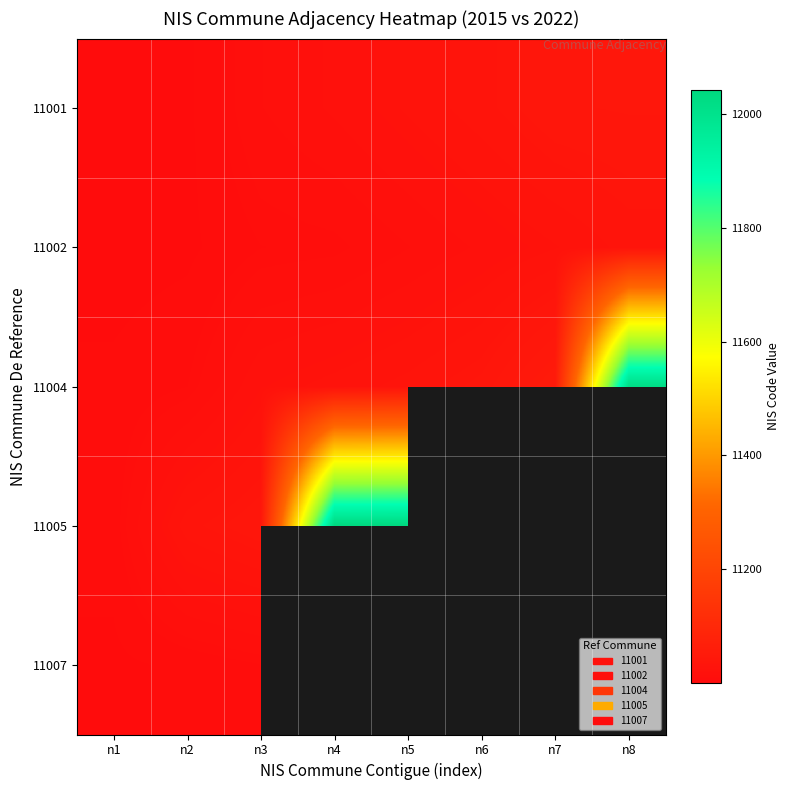

Which series has the largest total across all categories?

11004